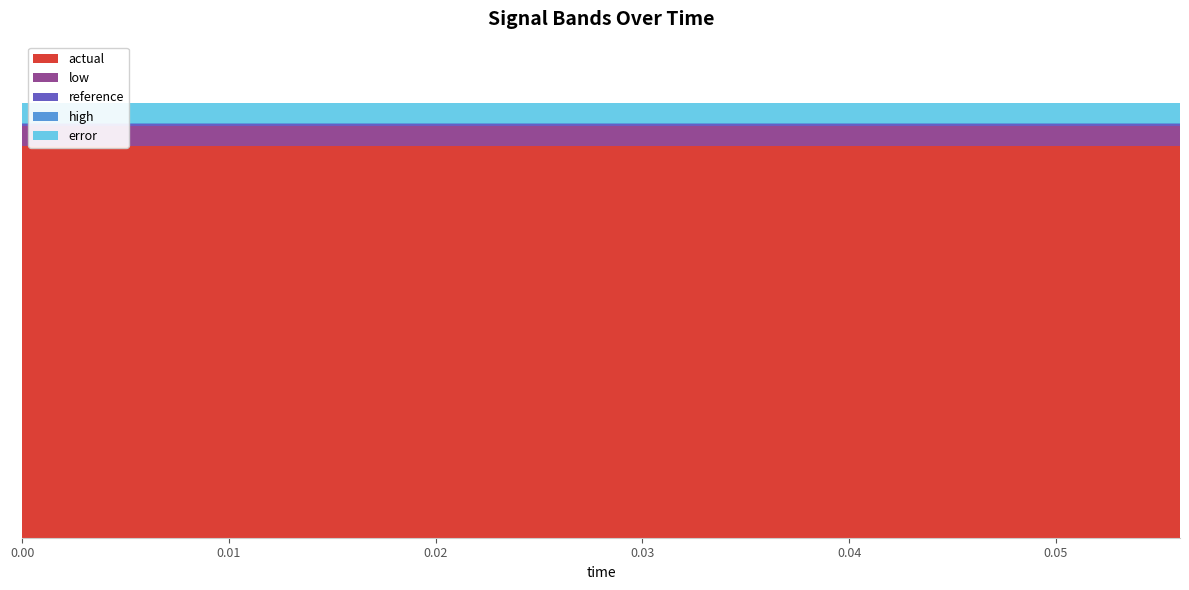

Reading left to right, what are all the values shown in this chart?

reference: 0.0=500000000.0	0.004=500000000.0	0.008=500000000.0	0.012=500000000.0	0.016=500000000.0	0.02=500000000.0	0.024=500000000.0	0.028=500000000.0	0.032=500000000.0	0.036=500000000.0	0.04=500000000.0	0.044=500000000.0	0.048=500000000.0	0.052=500000000.0	0.056=500000000.0
actual: 0.0=474223108.3	0.004=474223108.3	0.008=474223108.3	0.012=474223108.3	0.016=474223108.3	0.02=474223108.3	0.024=474223108.3	0.028=474223108.3	0.032=474223108.3	0.036=474223108.3	0.04=474223108.3	0.044=474223108.3	0.048=474223108.3	0.052=474223108.3	0.056=474223108.3
high: 0.0=501500000.0	0.004=501500000.0	0.008=501500000.0	0.012=501500000.0	0.016=501500000.0	0.02=501500000.0	0.024=501500000.0	0.028=501500000.0	0.032=501500000.0	0.036=501500000.0	0.04=501500000.0	0.044=501500000.0	0.048=501500000.0	0.052=501500000.0	0.056=501500000.0
low: 0.0=498500000.0	0.004=498500000.0	0.008=498500000.0	0.012=498500000.0	0.016=498500000.0	0.02=498500000.0	0.024=498500000.0	0.028=498500000.0	0.032=498500000.0	0.036=498500000.0	0.04=498500000.0	0.044=498500000.0	0.048=498500000.0	0.052=498500000.0	0.056=498500000.0
error: 0.0=24276891.7	0.004=24276891.7	0.008=24276891.7	0.012=24276891.7	0.016=24276891.7	0.02=24276891.7	0.024=24276891.7	0.028=24276891.7	0.032=24276891.7	0.036=24276891.7	0.04=24276891.7	0.044=24276891.7	0.048=24276891.7	0.052=24276891.7	0.056=24276891.7